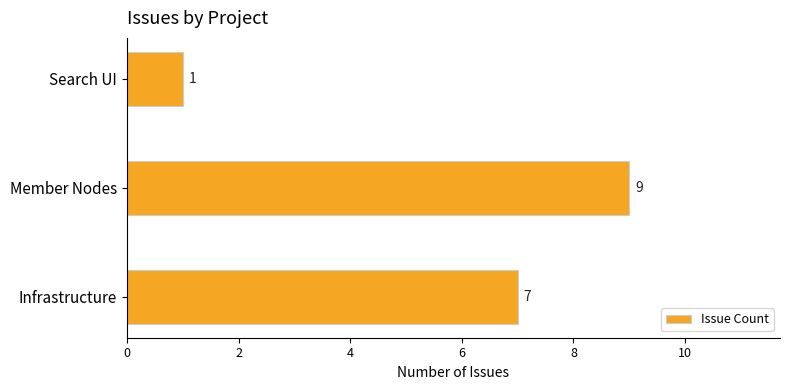

How many bars are there in total?

3